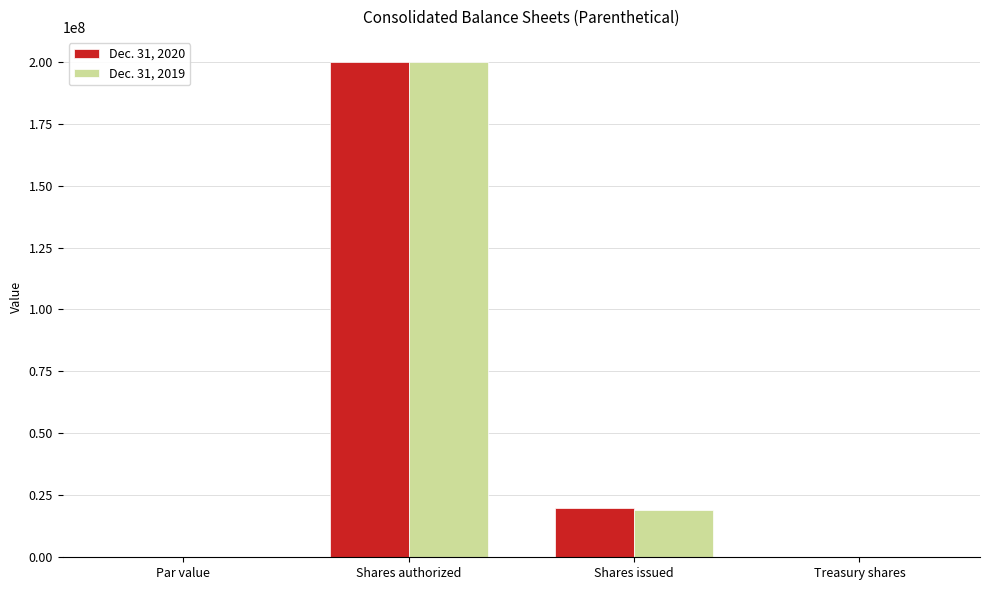

Between Par value and Shares issued, which series saw the biggest shift?

Dec. 31, 2020